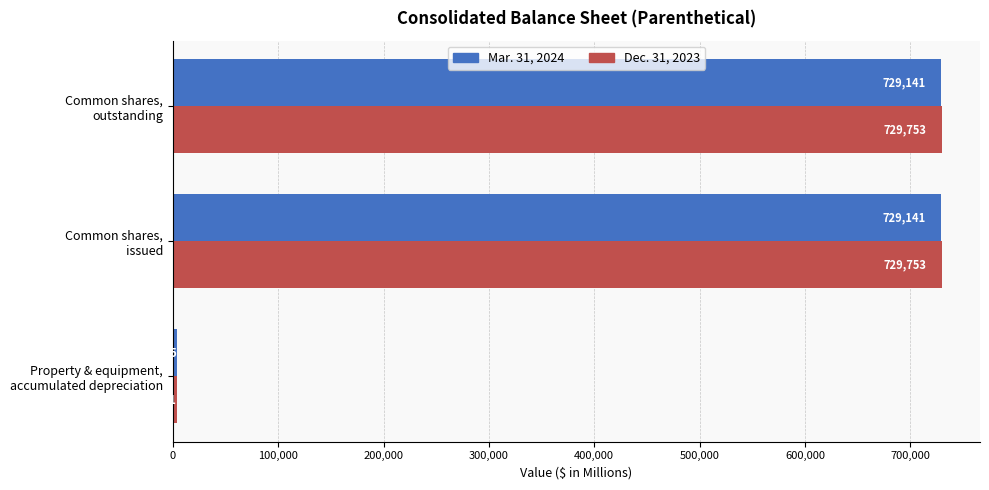

Rank the series by their maximum value, from lowest to highest.

Mar. 31, 2024, Dec. 31, 2023